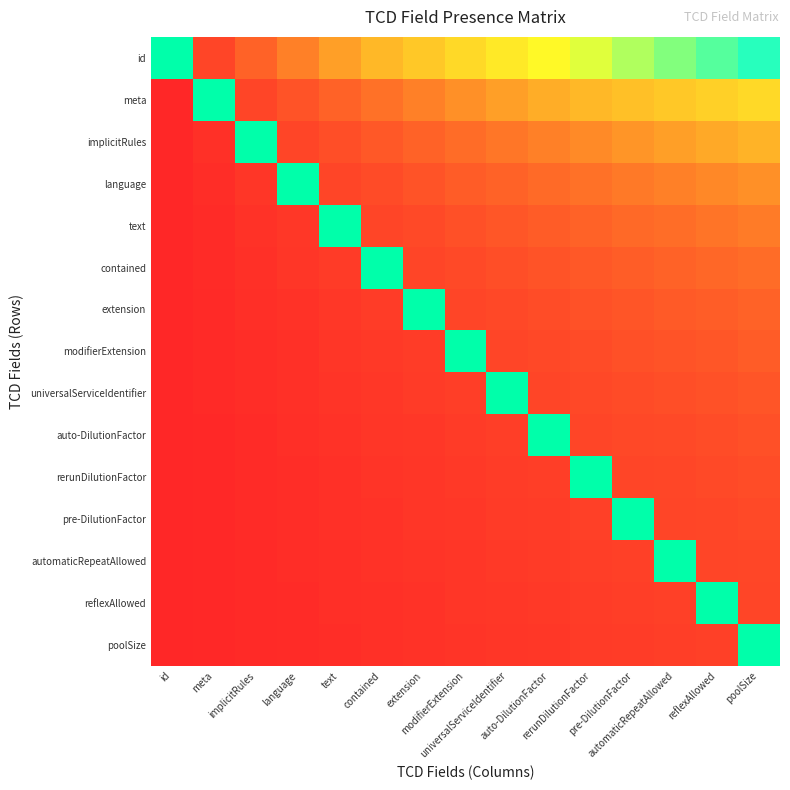

At reflexAllowed, list the series in order from largest to smallest.

reflexAllowed, id, meta, implicitRules, language, text, contained, extension, modifierExtension, universalServiceIdentifier, auto-DilutionFactor, rerunDilutionFactor, pre-DilutionFactor, automaticRepeatAllowed, poolSize